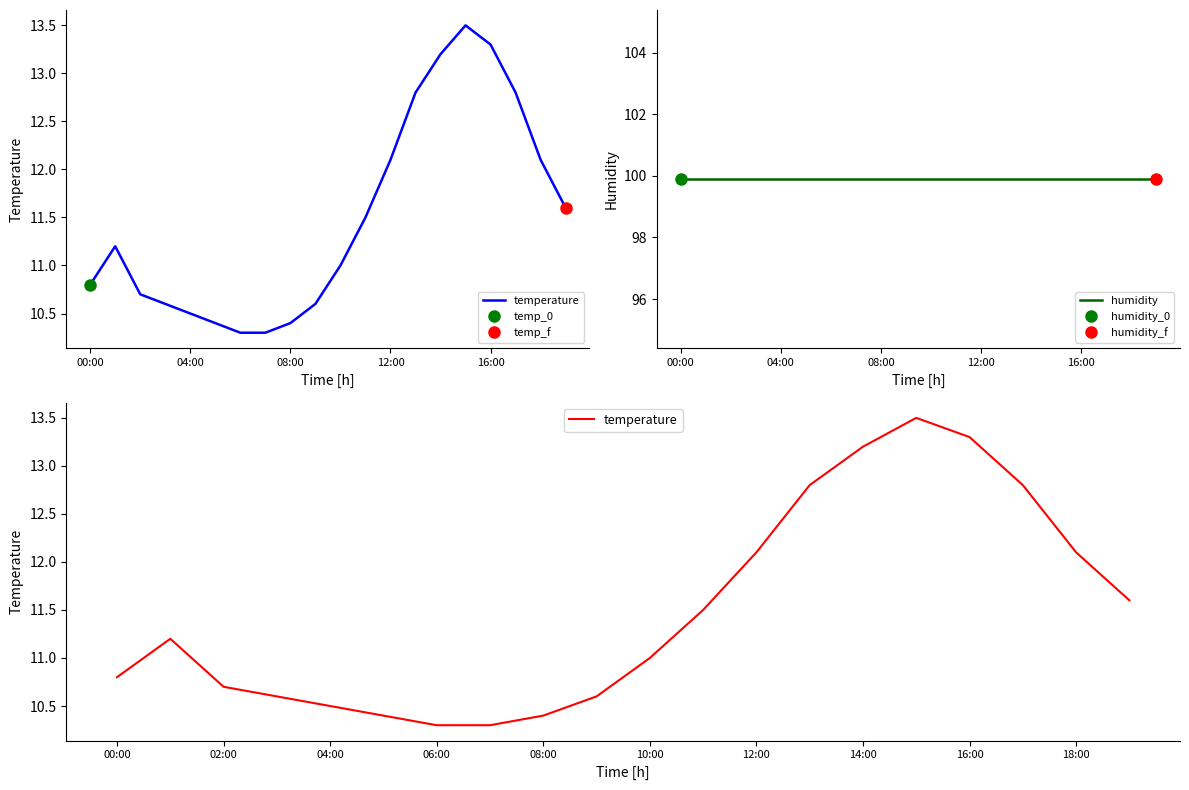

At which label is temperature closest to 11?

10:00